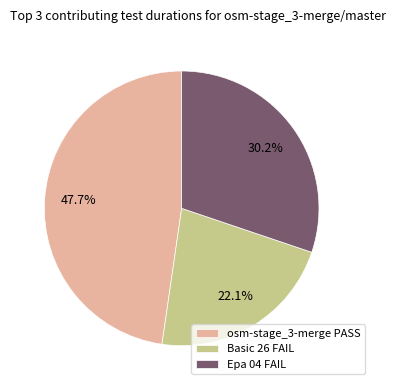

What is the ratio of the value at osm-stage_3-merge PASS to the value at Basic 26 FAIL?

2.2